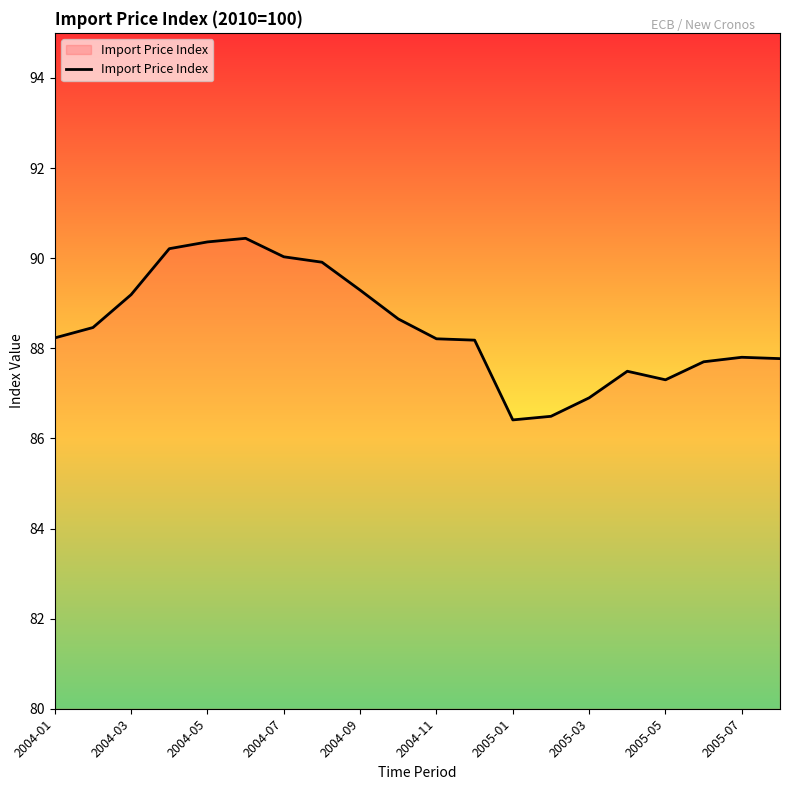

What is the smallest value displayed?

86.4